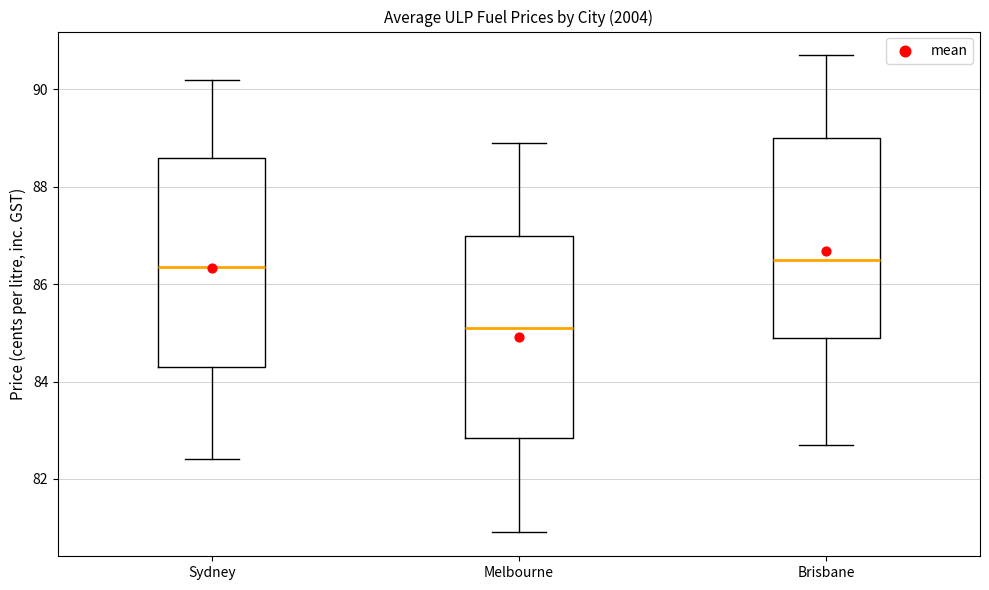

Where does the lower whisker of the box for Brisbane end on the y-axis? The values are not printed on the chart, so give them approximately, as read against the axis.

82.8